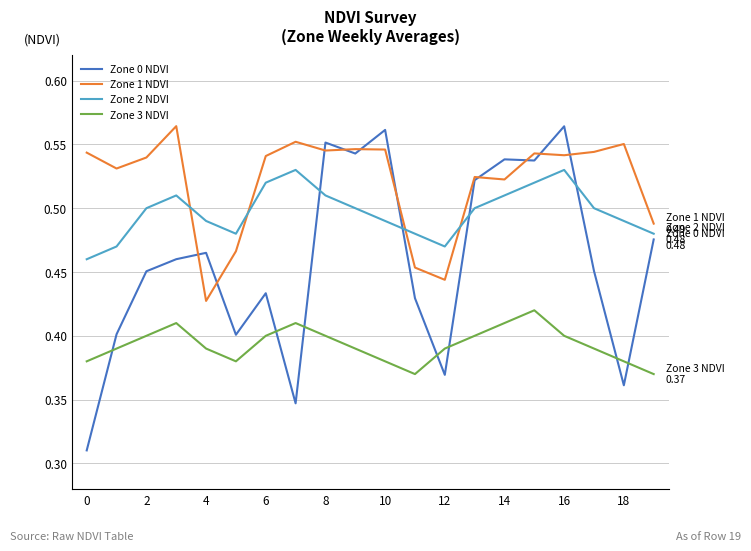

Which series has the largest total across all categories?

Zone 1 NDVI